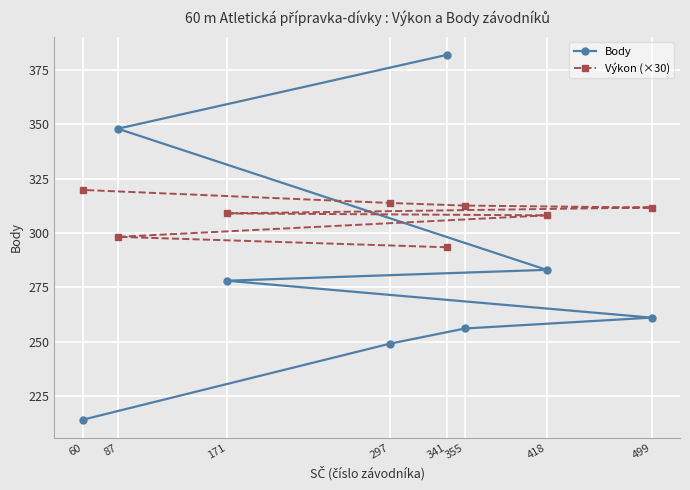

What is the difference between the maximum and minimum values in the Body series?

168.0